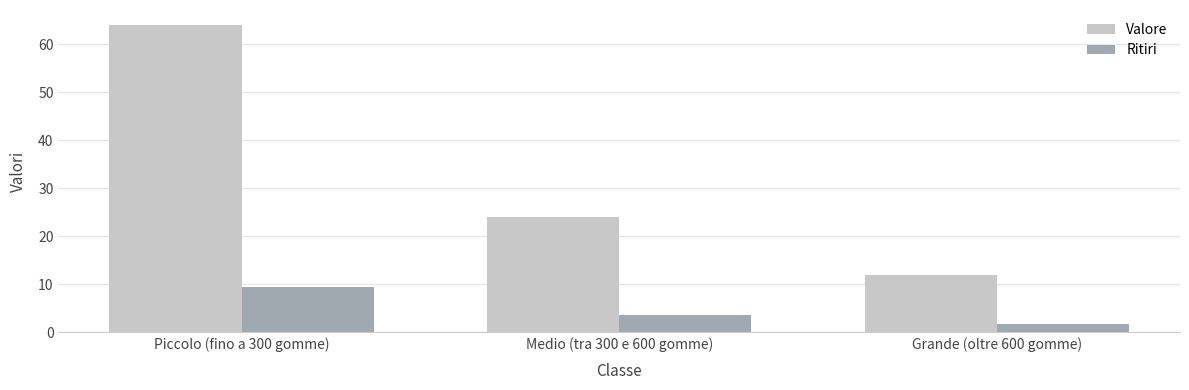

How many data points in Ritiri are less than 3?

1